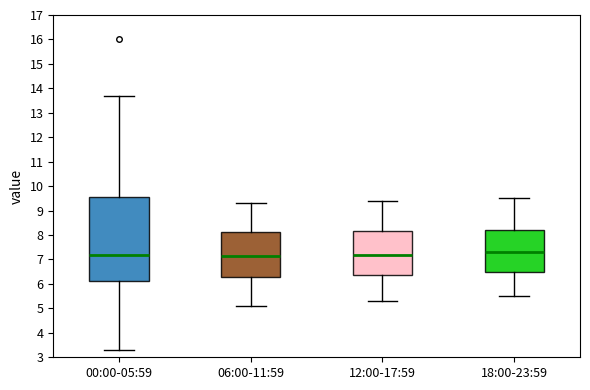

Reading left to right, read every box against the y-axis: the position of its median line, the range the box covers, and the ends of its whiskers. The values are not printed on the chart, so give them approximately, as read against the axis.

00:00-05:59: median 7.2, box 6.1 to 9.6, whiskers 3.3 to 13.7
06:00-11:59: median 7.2, box 6.3 to 8.1, whiskers 5.1 to 9.3
12:00-17:59: median 7.2, box 6.4 to 8.2, whiskers 5.3 to 9.4
18:00-23:59: median 7.3, box 6.5 to 8.2, whiskers 5.5 to 9.5